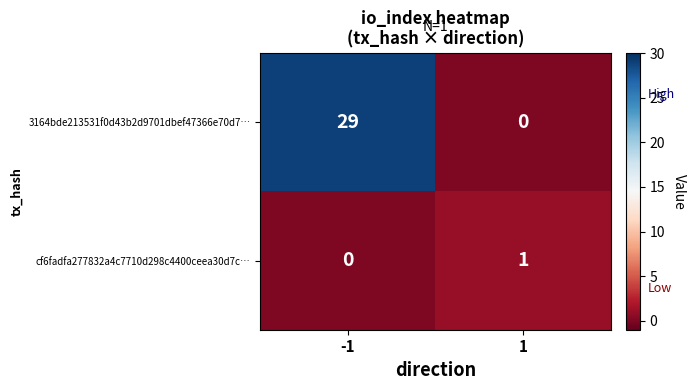

The value of 3164bde213531f0d43b2d9701dbef47366e70d7… at -1 is 29. True or false?

True